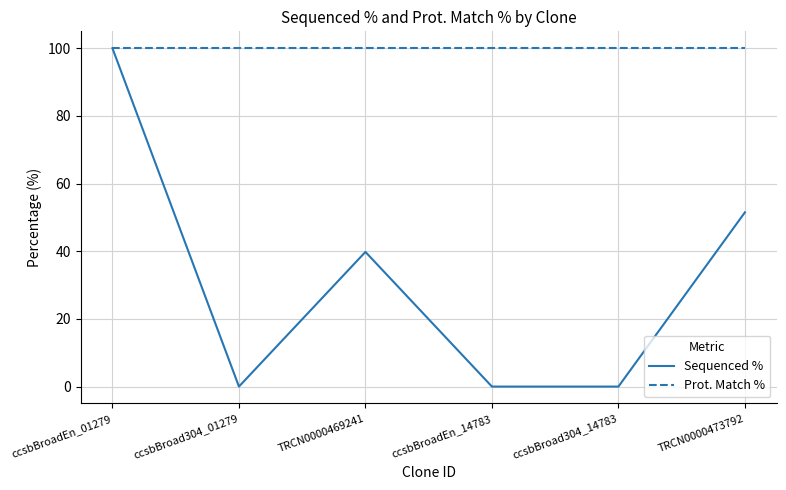

The Prot. Match % series shows 100.0 at ccsbBroadEn_01279. True or false?

True